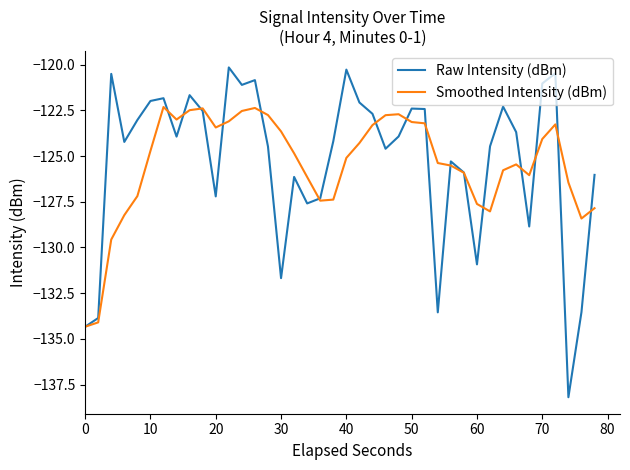

What is the greatest value displayed?

-120.2